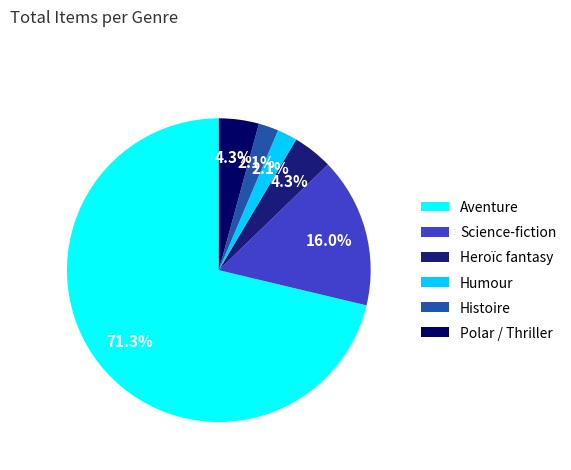

Does Polar / Thriller represent more than half of the total?

No